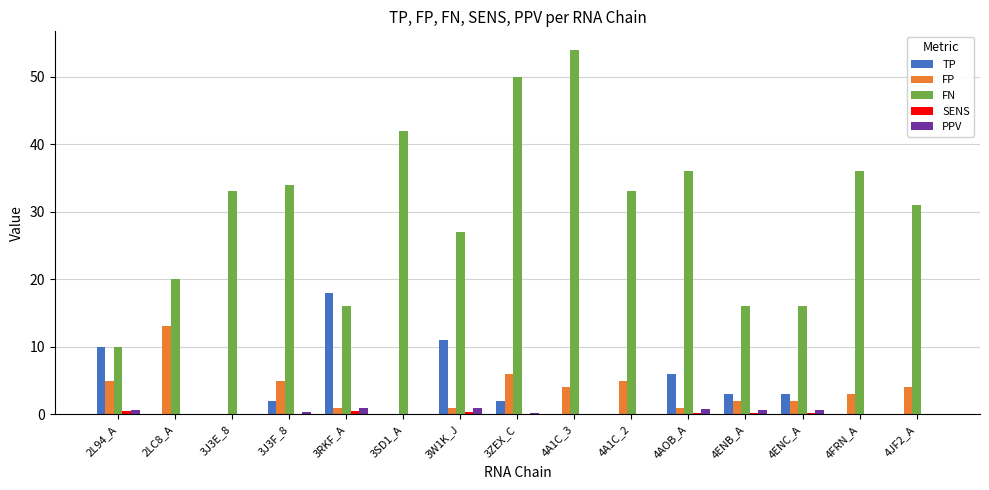

The value of TP at 4JF2_A is 0.0. True or false?

True